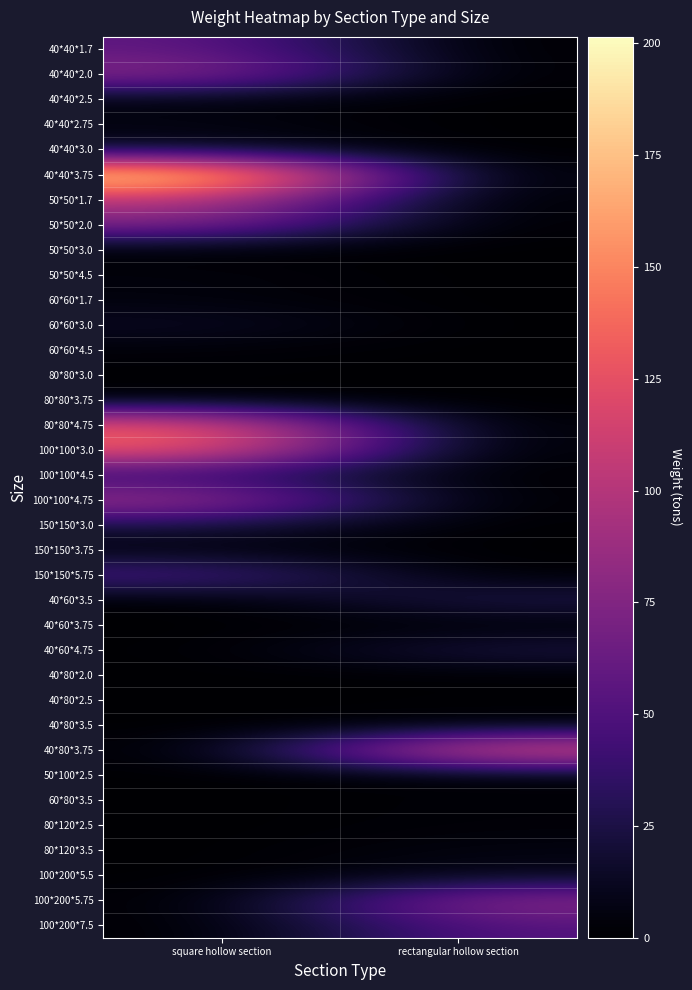

What is the spread (max minus min) of values at rectangular hollow section?

130.6